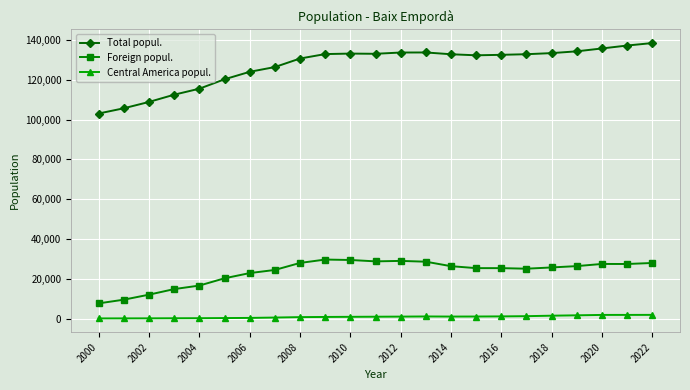

What is the difference between the maximum and minimum values in the Foreign popul. series?

22027